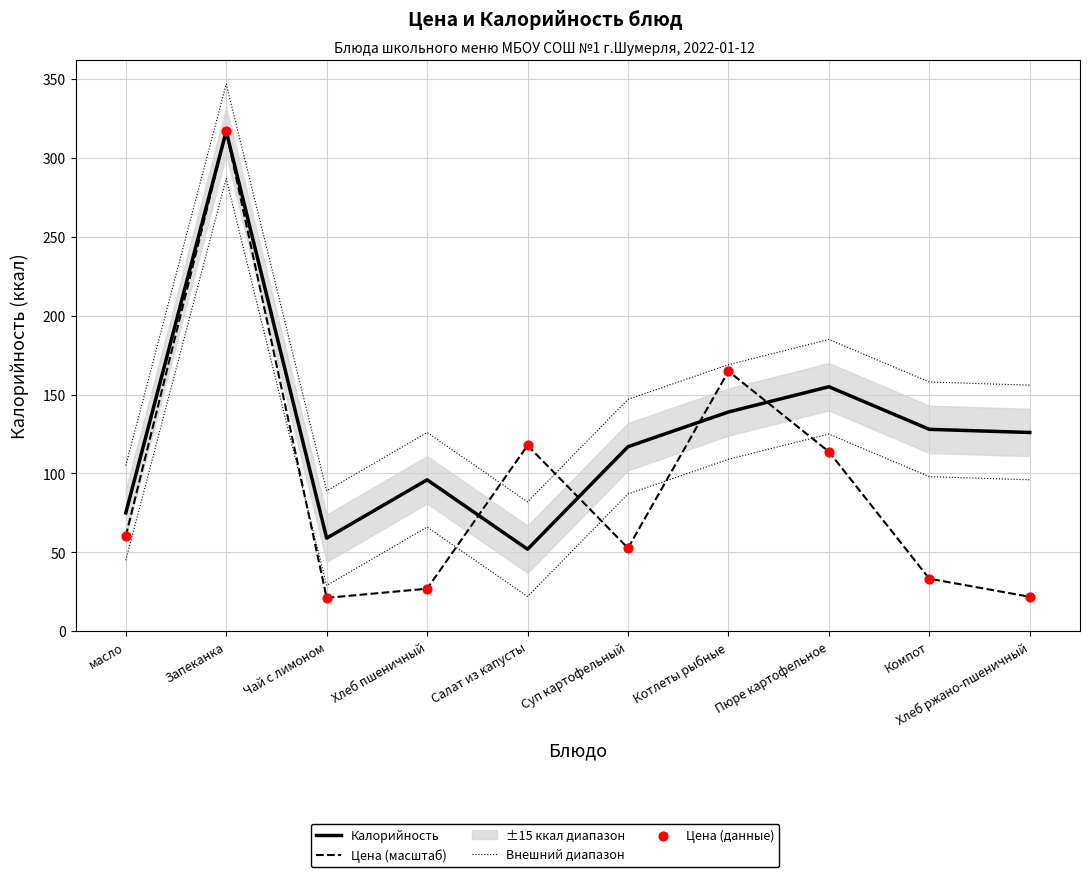

At which category is the sum across all series the highest?

Запеканка